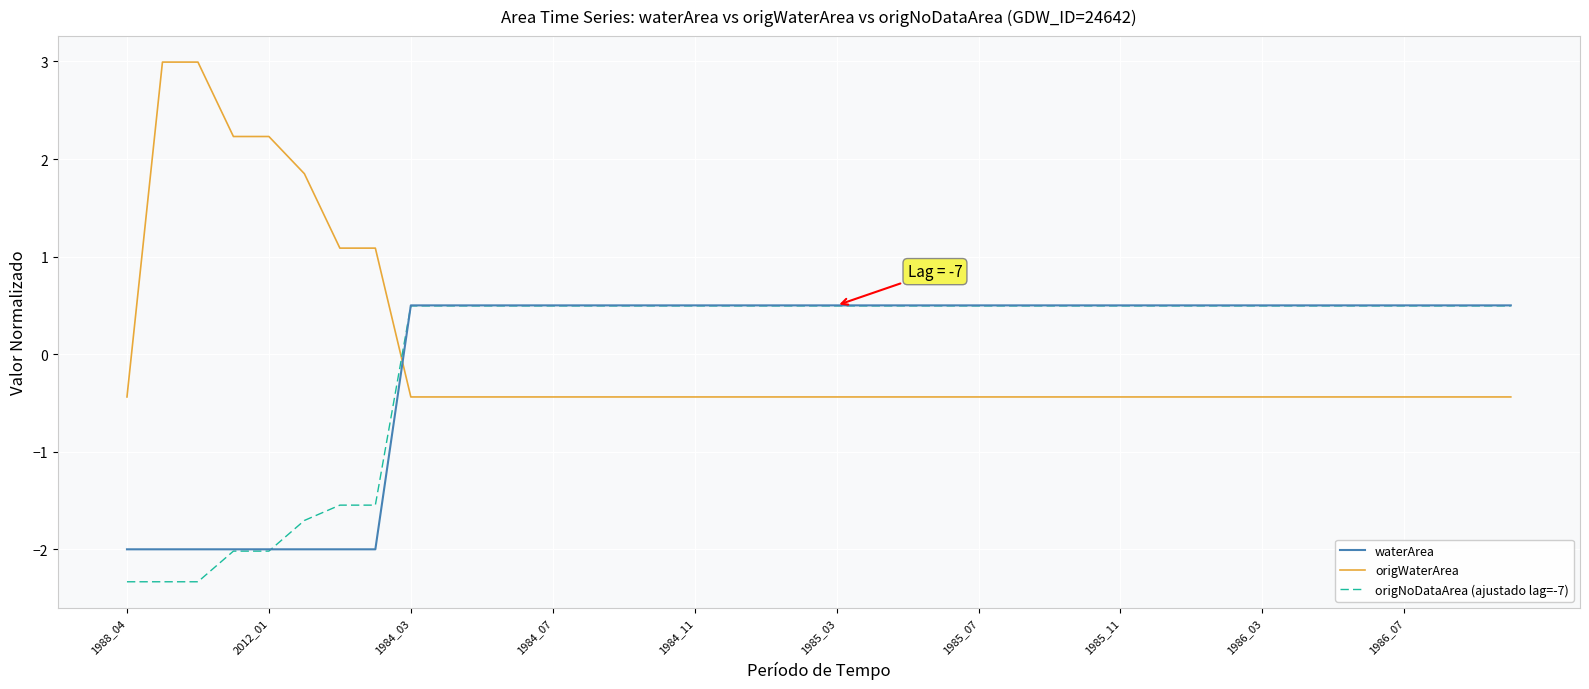

What is the smallest value displayed?

-2.3